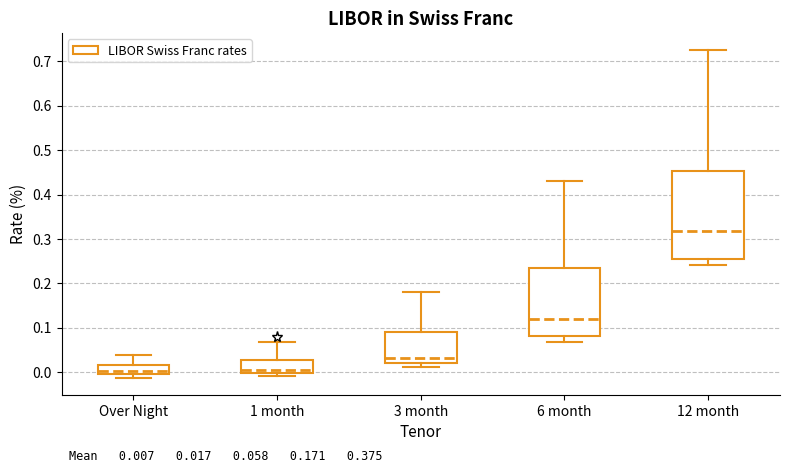

Comparing the boxes themselves (not the whiskers), which one is the tallest?

12 month